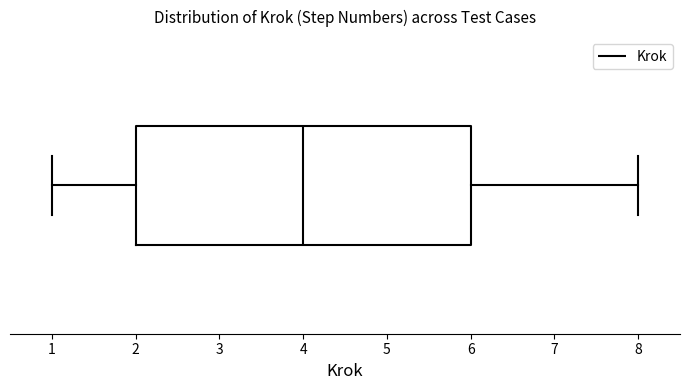

Read this box plot against the x-axis: the position of the median line, the range covered by the box, and the ends of both whiskers. The values are not printed on the chart, so give them approximately, as read against the axis.

median 4, box 2 to 6, whiskers 1 to 8